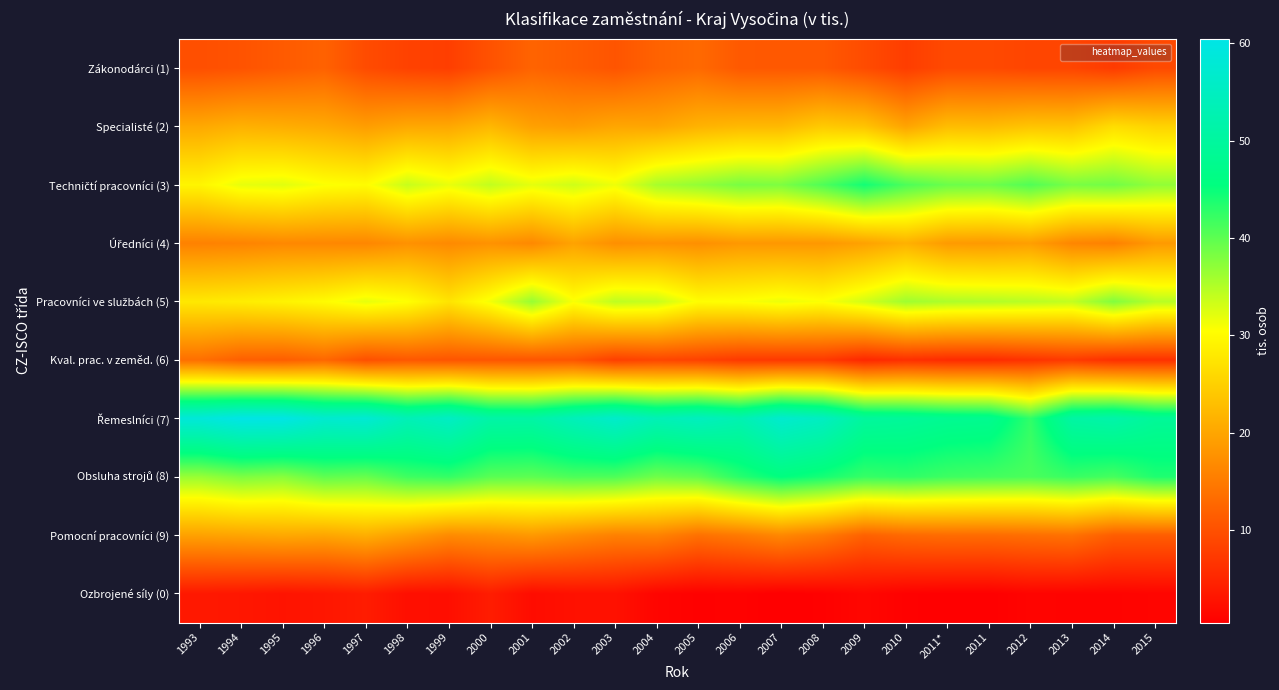

Between 1995 and 2010, which is larger?

1995